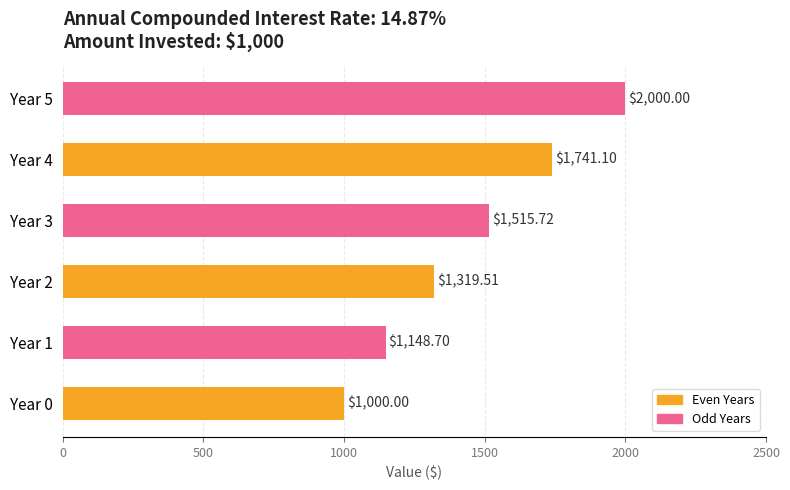

Does the chart contain stacked bars?

No